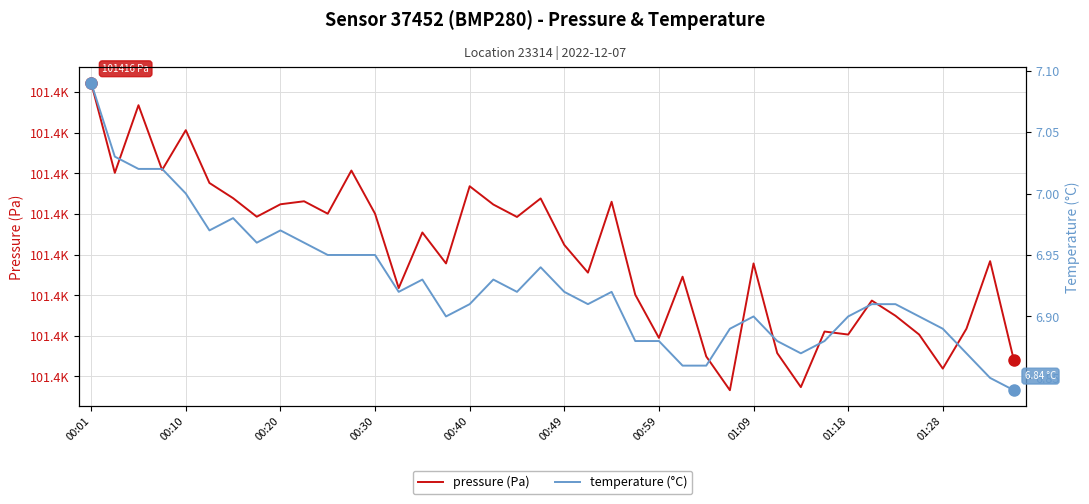

What is the sum of the temperature (°C) values at 00:20 and 35?

13.9